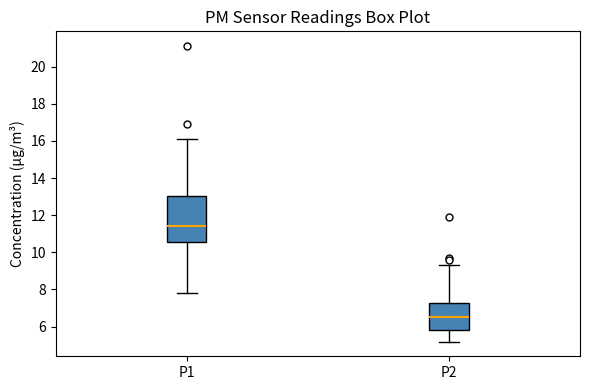

Which box's median line is the lowest?

P2